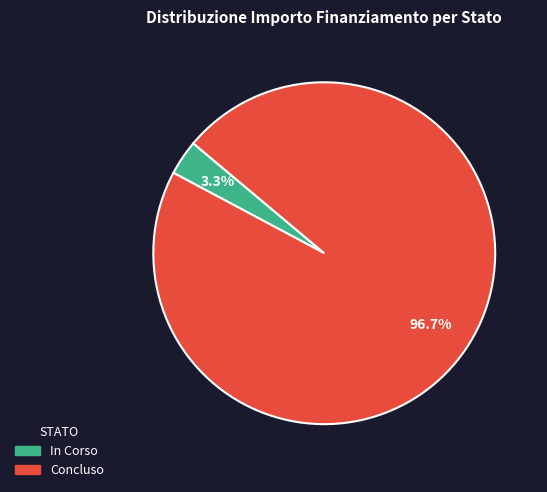

Which category has the biggest portion of the pie?

Concluso